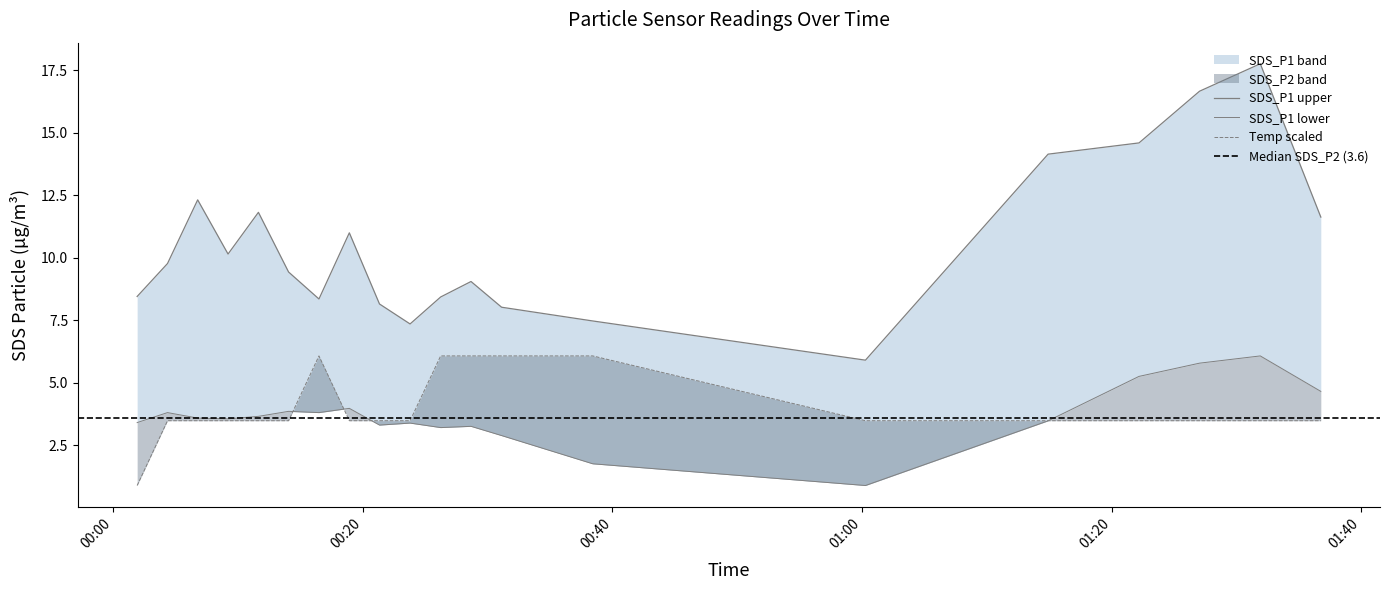

Which series changed the most between 16 and 17?

SDS_P1